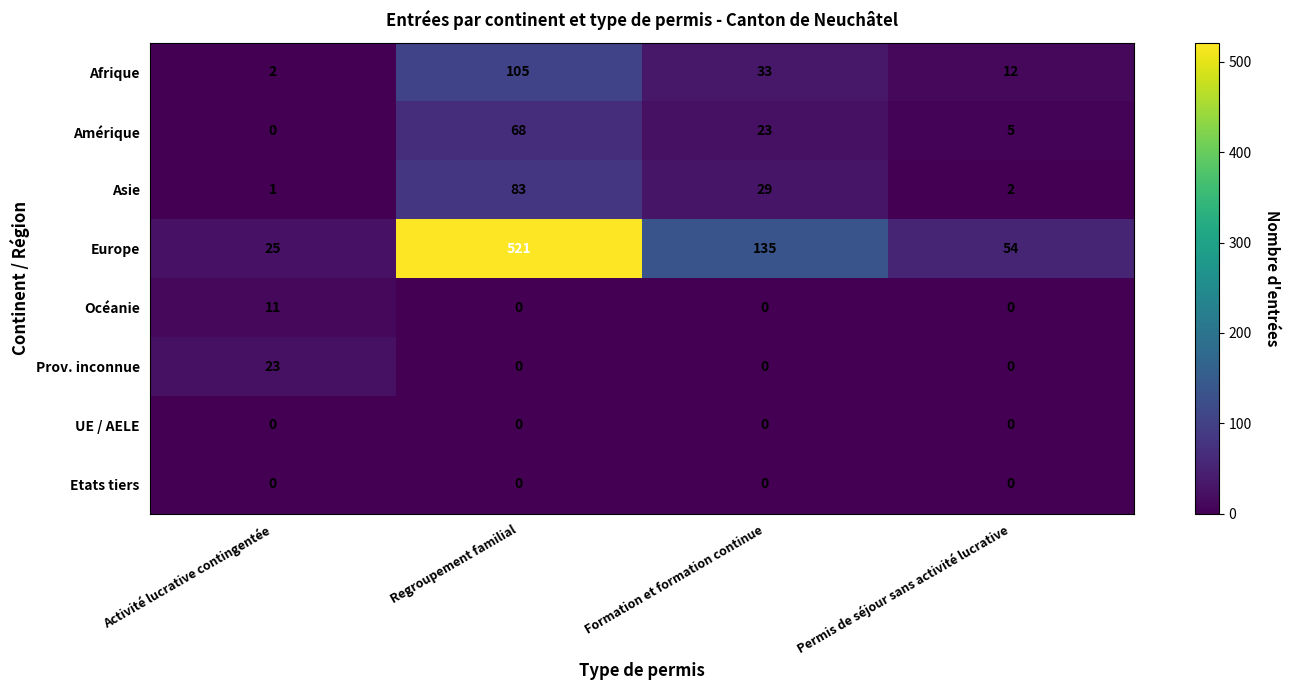

What is the spread (max minus min) of values at Activité lucrative contingentée?

25